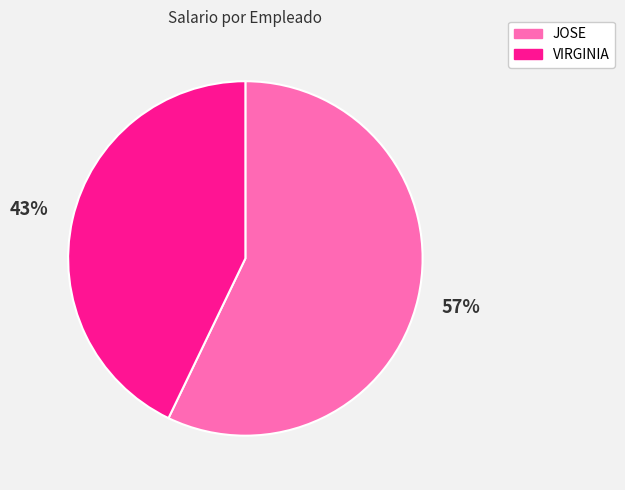

What is the smallest slice in the pie chart?

VIRGINIA